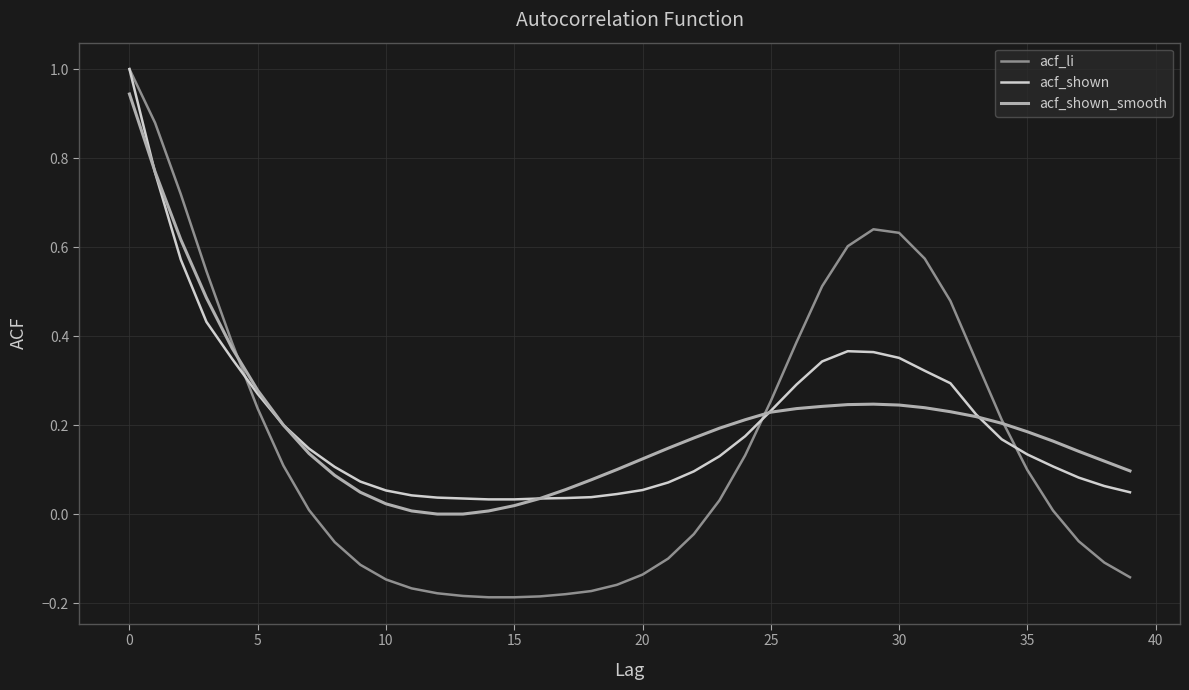

What is the greatest value displayed?

1.0